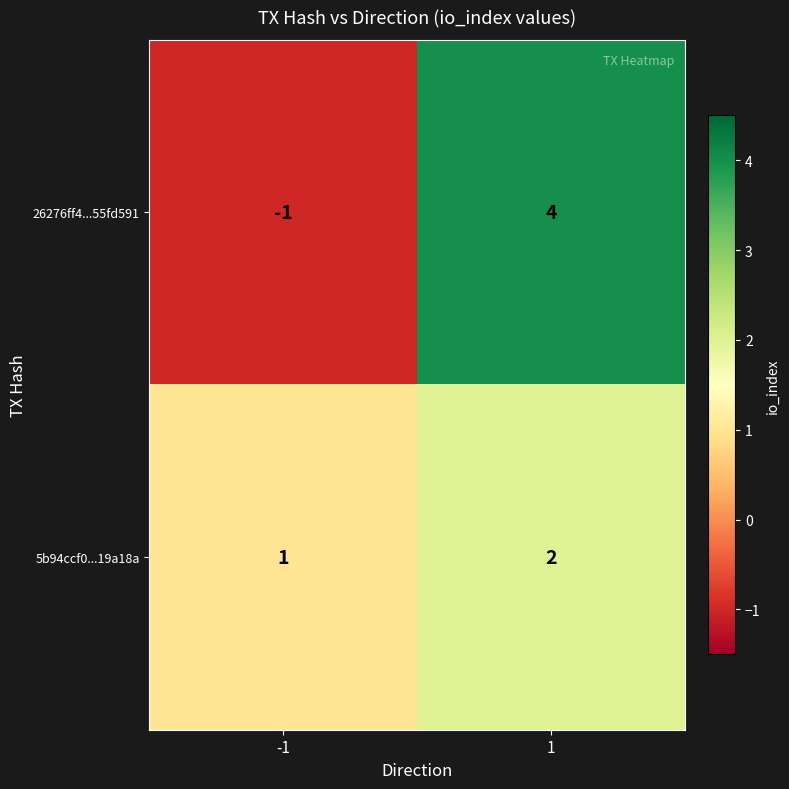

At 1, list the series in order from largest to smallest.

26276ff4...55fd591, 5b94ccf0...19a18a